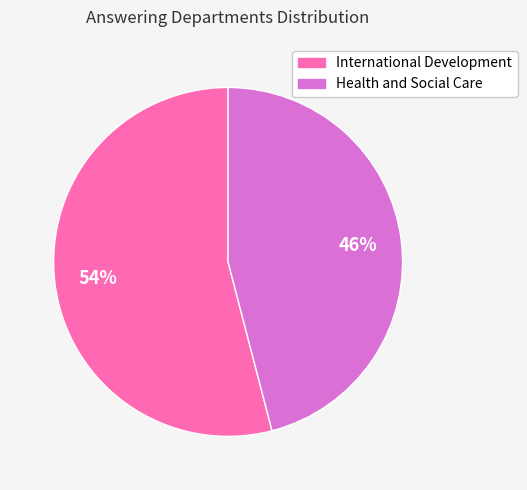

What percentage is the International Development slice, to the nearest percent?

54%